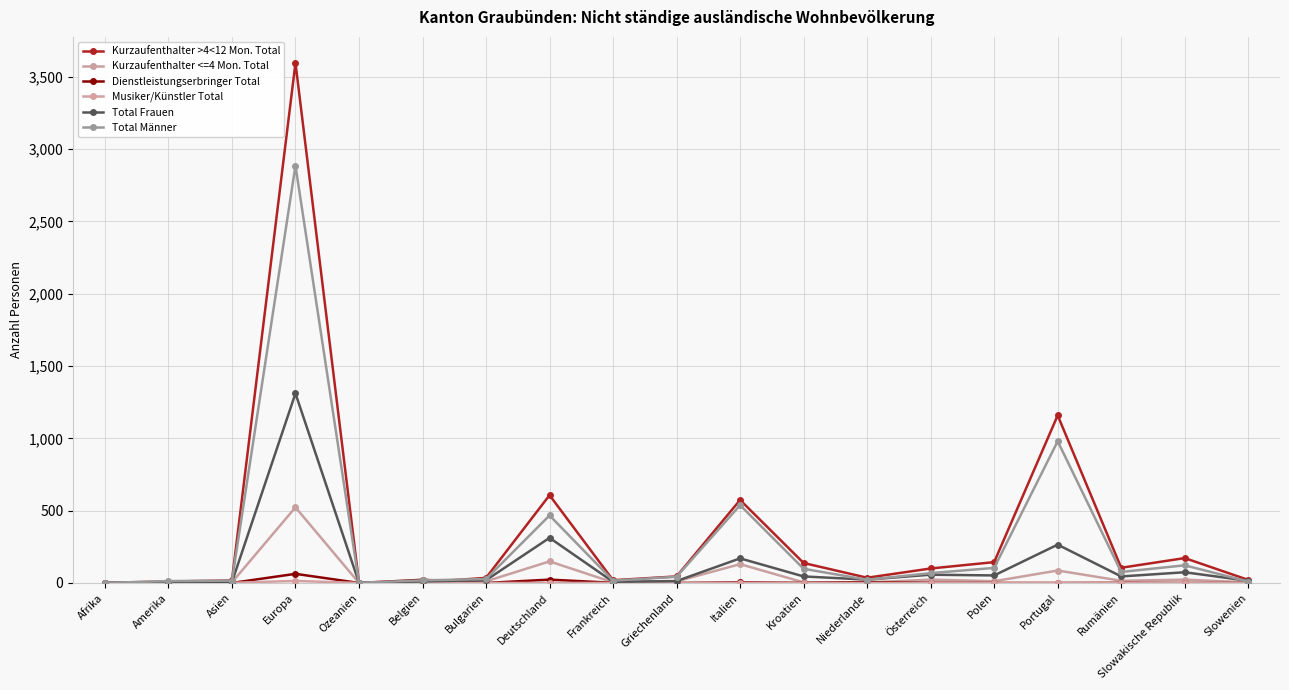

At how many categories does at least one series exceed 2976?

1